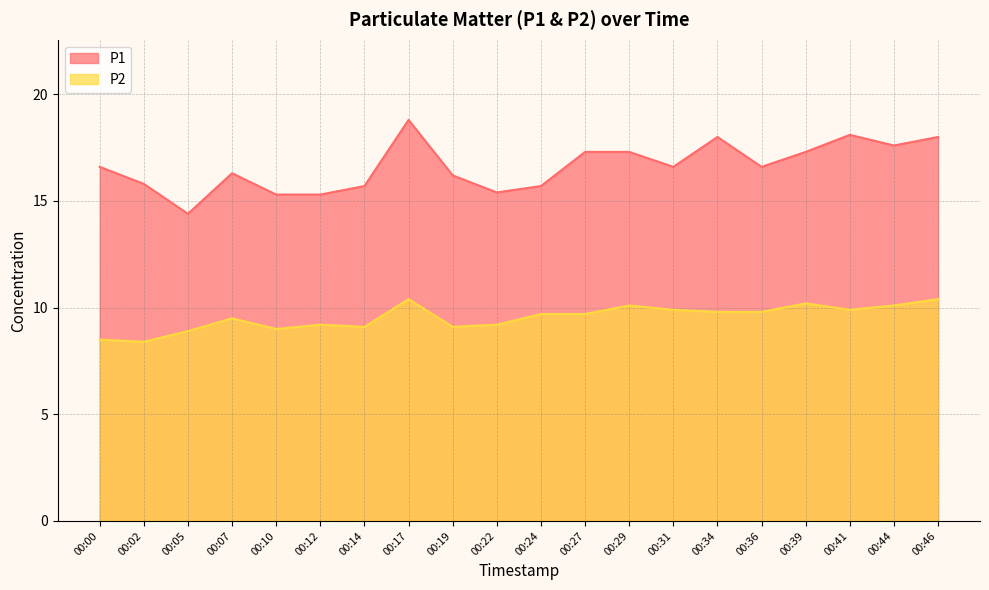

What is the lowest value of the P1 series?

14.4